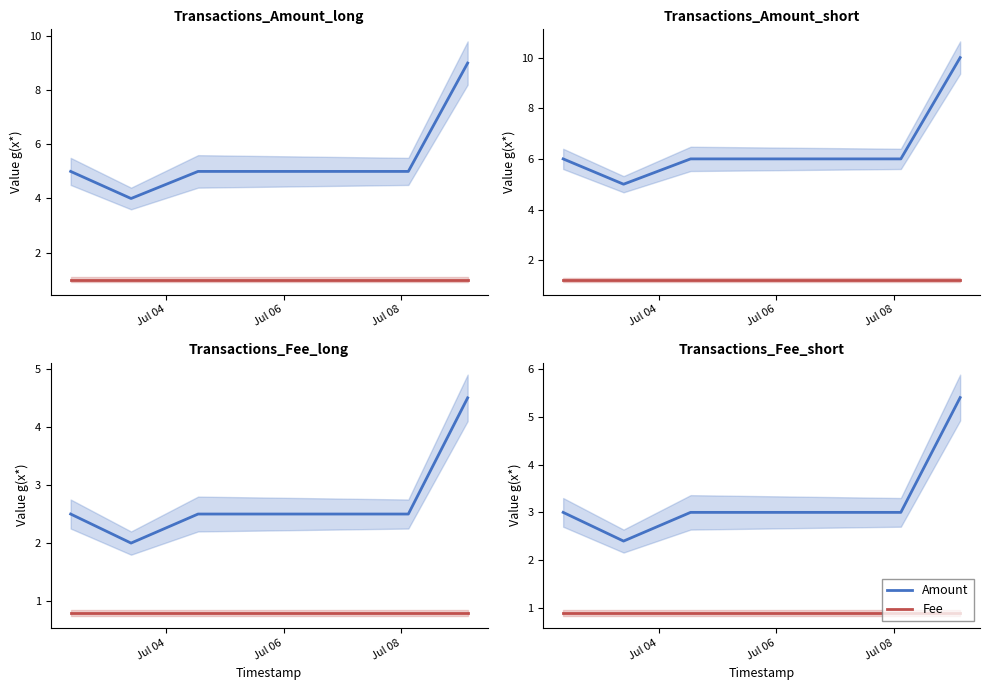

Rank the series by their maximum value, from highest to lowest.

Amount, Fee